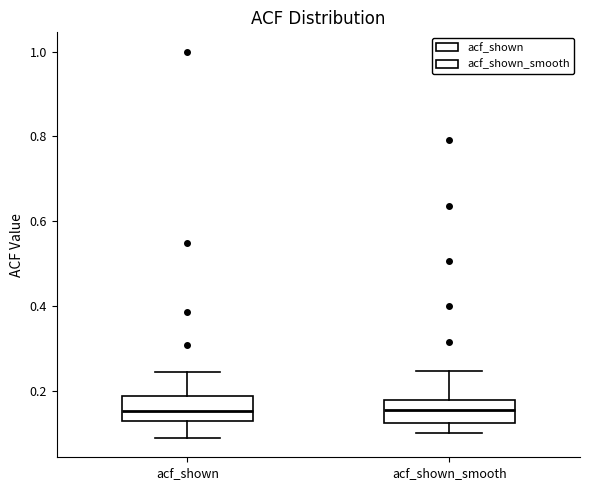

Reading left to right, read every box against the y-axis: the position of its median line, the range the box covers, and the ends of its whiskers. The values are not printed on the chart, so give them approximately, as read against the axis.

acf_shown: median 0.16, box 0.12 to 0.18, whiskers 0.08 to 0.24
acf_shown_smooth: median 0.16, box 0.12 to 0.18, whiskers 0.10 to 0.24